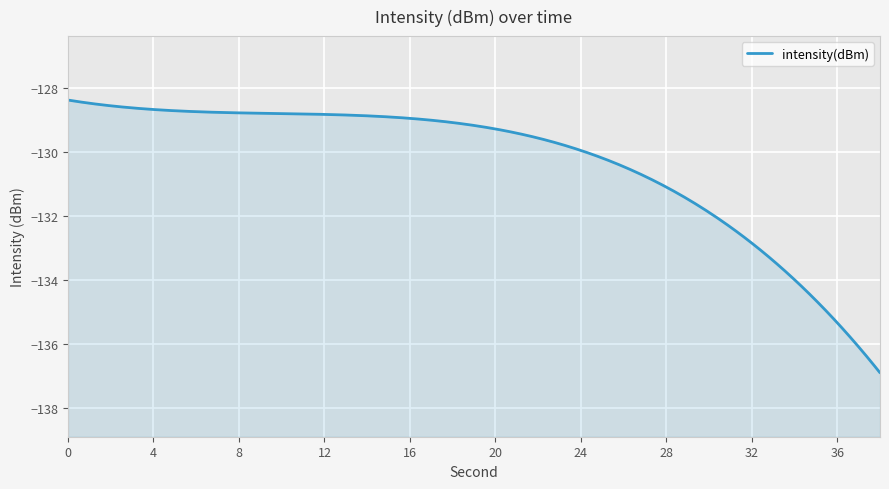

How many values are below -130?

11